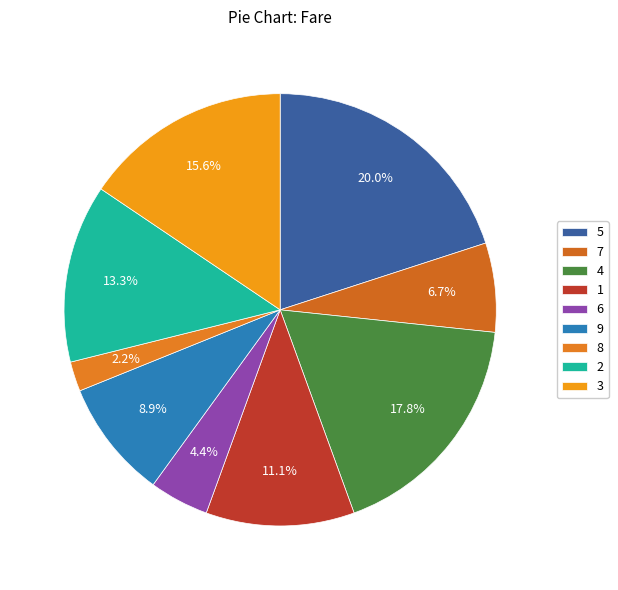

What is the change in value from 5 to 1?

-4